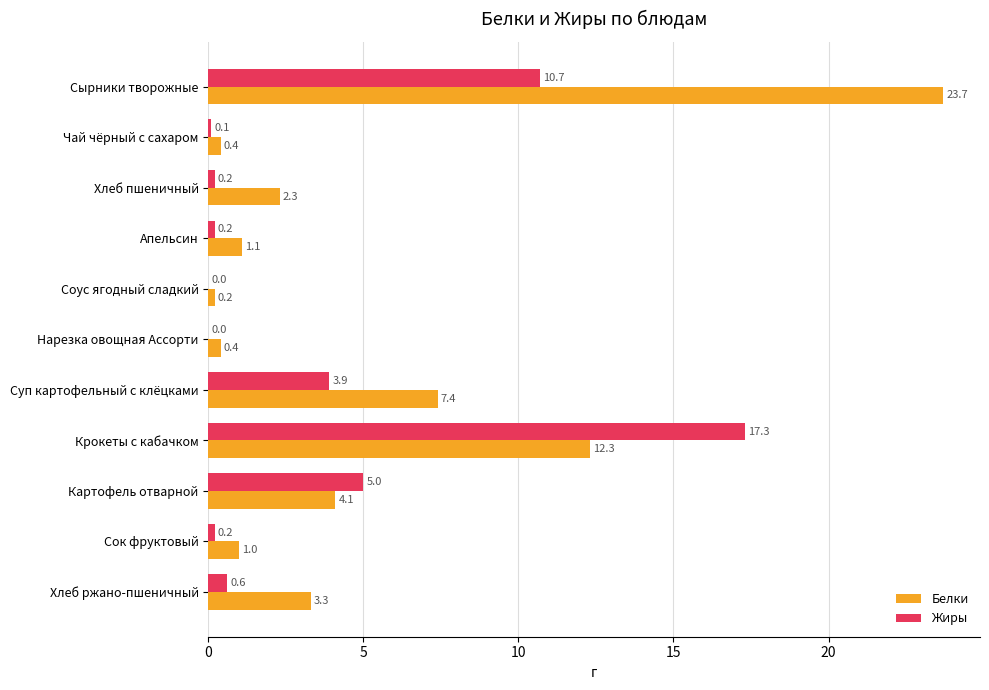

What is the total value across all series at Сырники творожные?

34.4